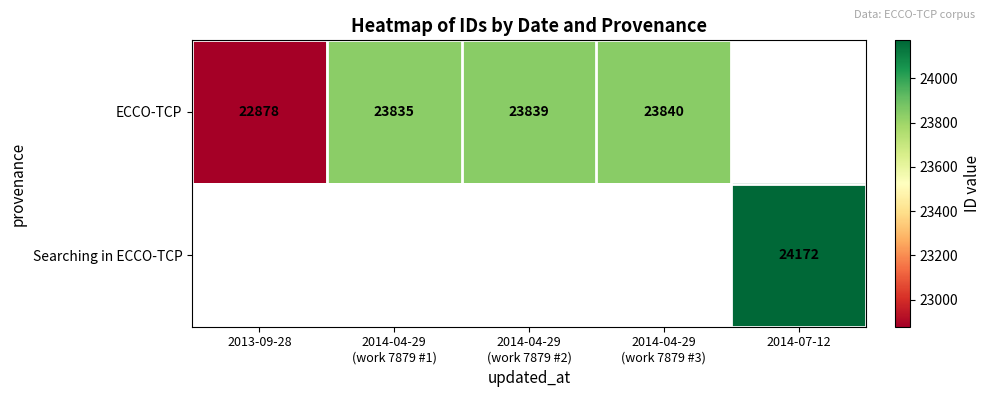

What is the greatest value displayed?

24172.0